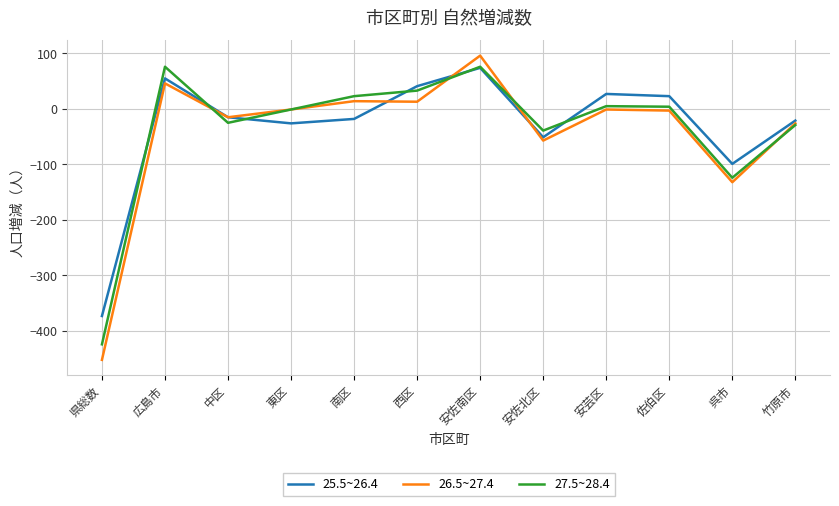

True or false: 26.5~27.4 has more than 2 interior local peaks.

True